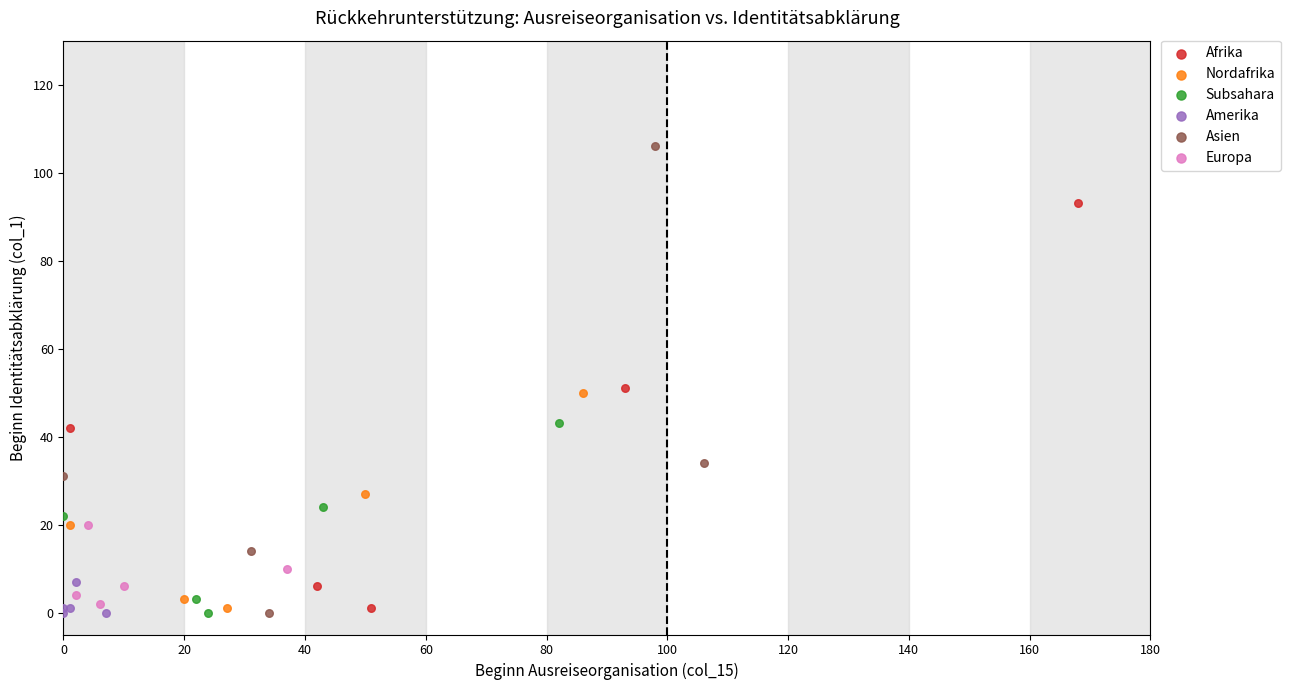

Which series contains the highest Y value?

Asien